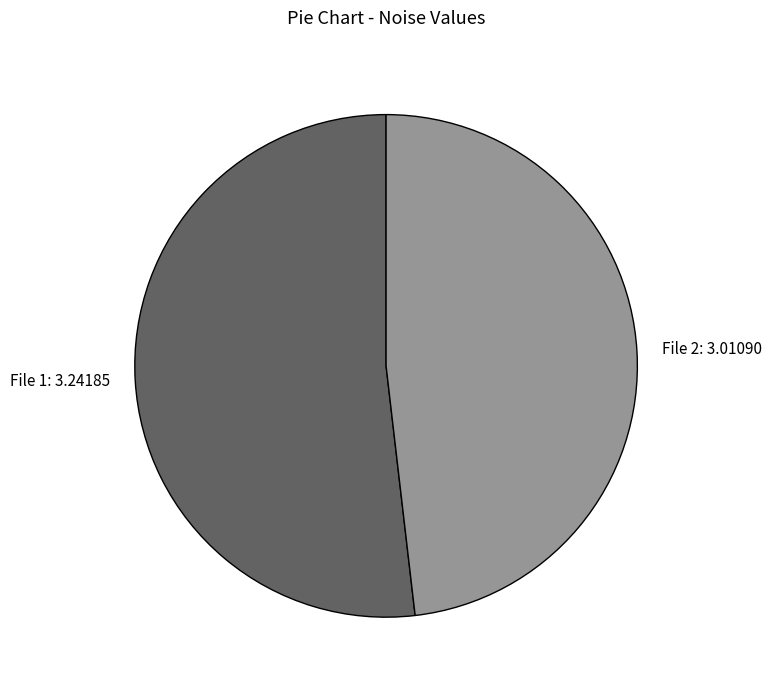

Does any single category account for the majority?

Yes